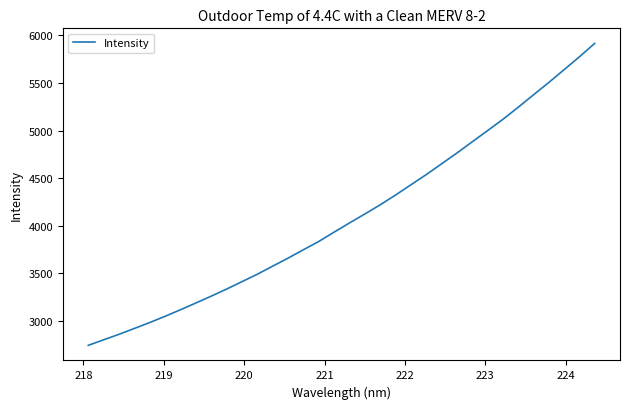

What is the difference between the maximum and minimum values?

3169.5